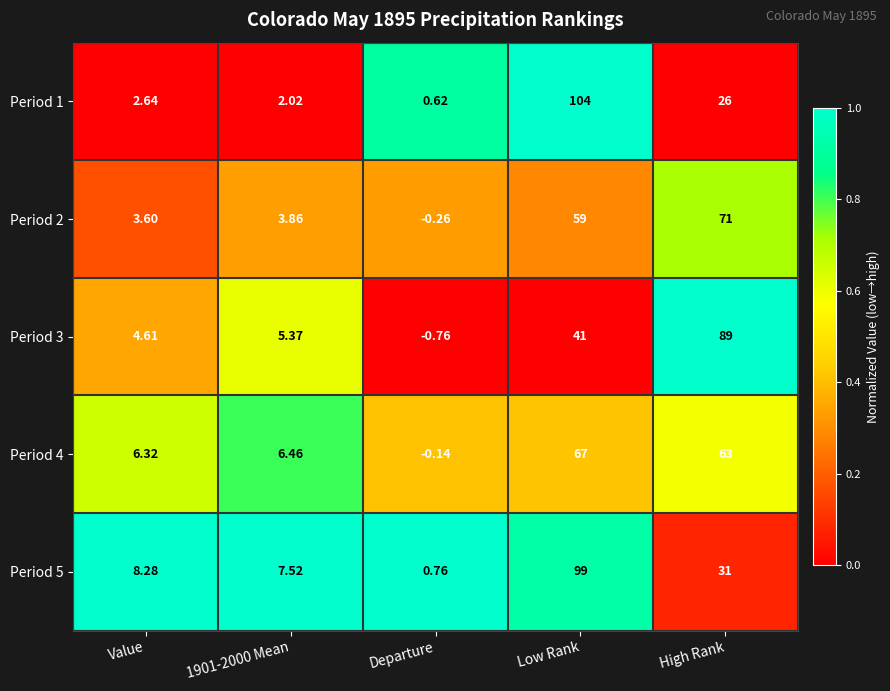

Rank the series at Value from lowest to highest value.

Period 1, Period 2, Period 3, Period 4, Period 5